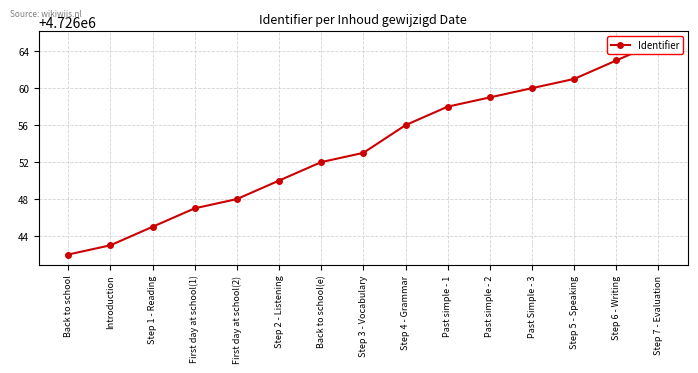

The value at Back to school(e) is 6419239. True or false?

False